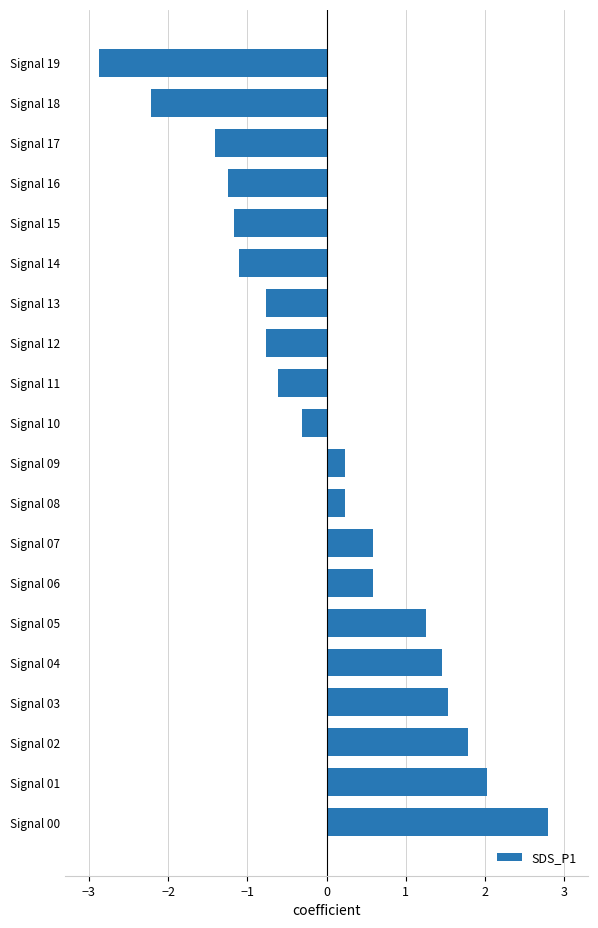

How many values are below 0?

10